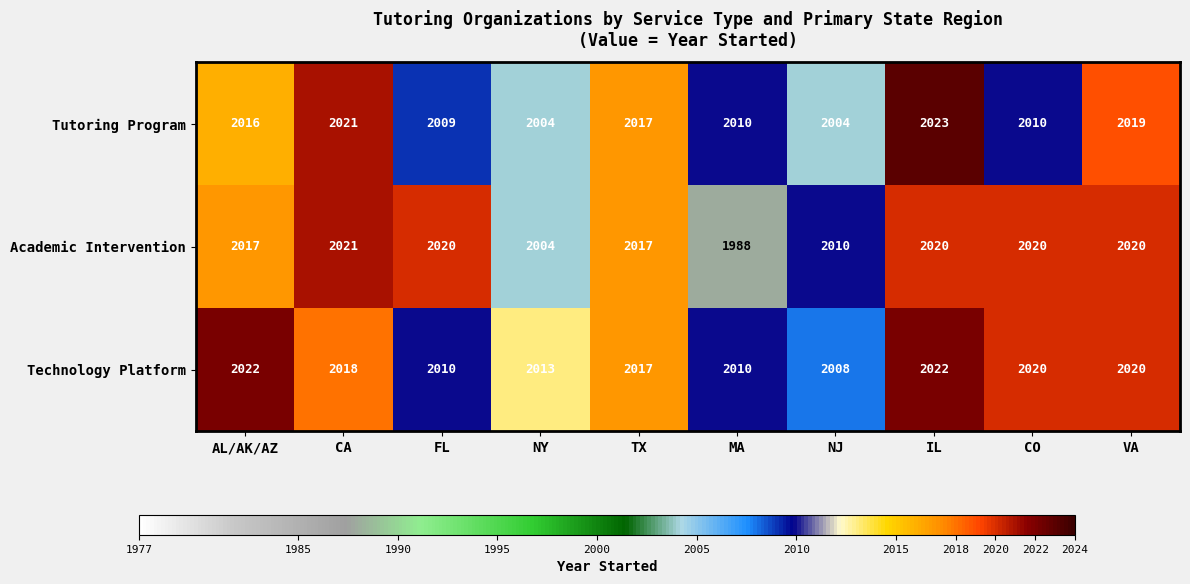

Rank the series by their maximum value, from highest to lowest.

Tutoring Program, Technology Platform, Academic Intervention